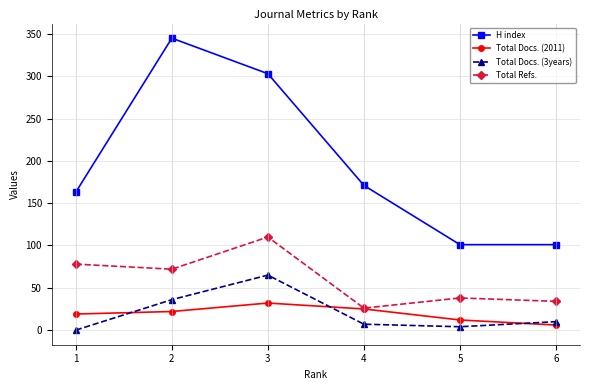

At 6, list the series in order from smallest to largest.

Total Docs. (2011), Total Docs. (3years), Total Refs., H index